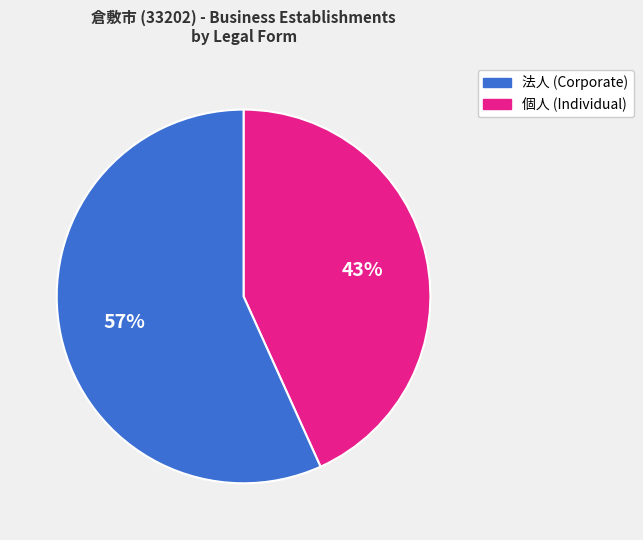

To the nearest percent, what is the average slice percentage?

50%